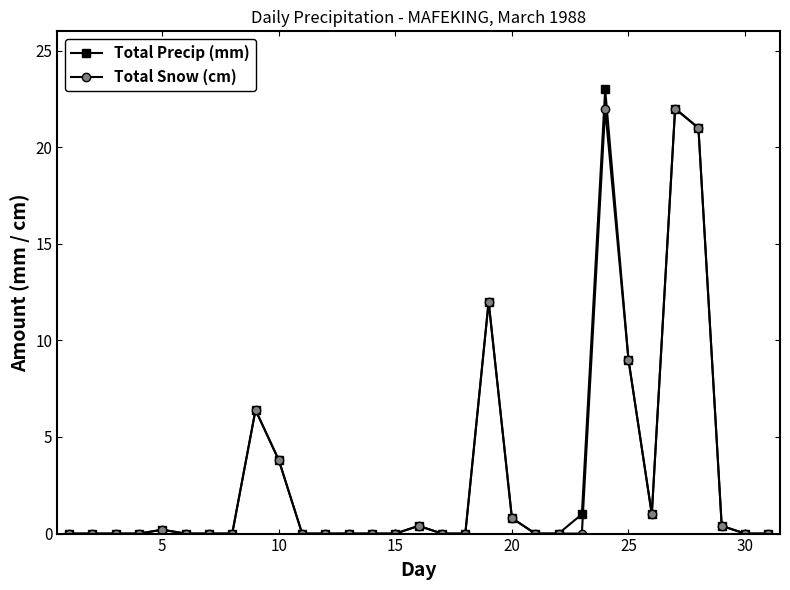

True or false: Total Precip (mm) has more than 1 interior local peaks.

True